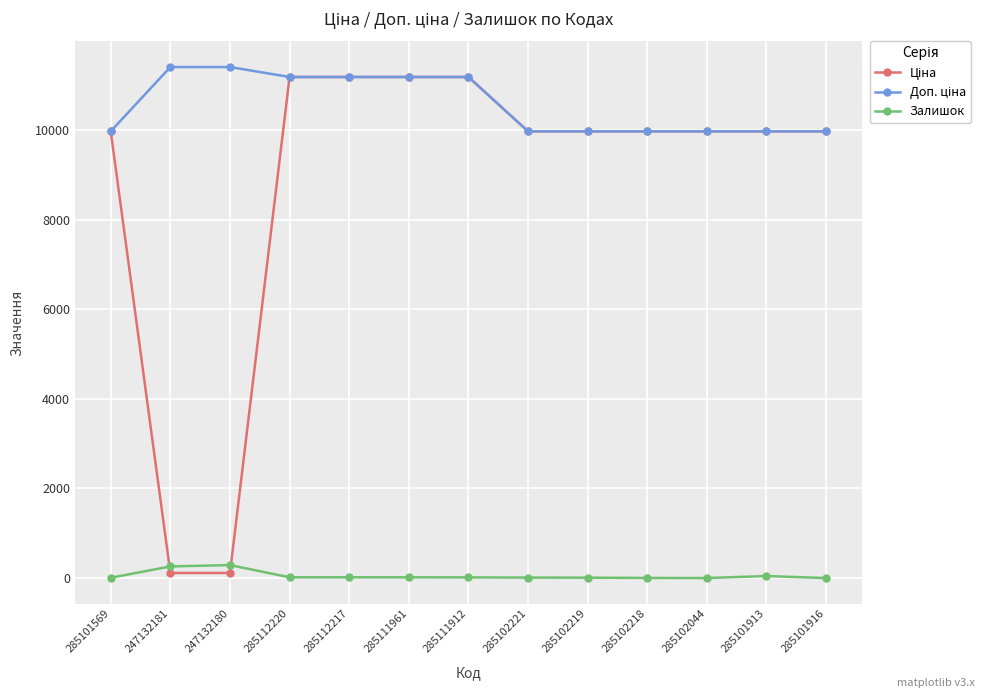

What is the maximum value for Залишок?

290.0